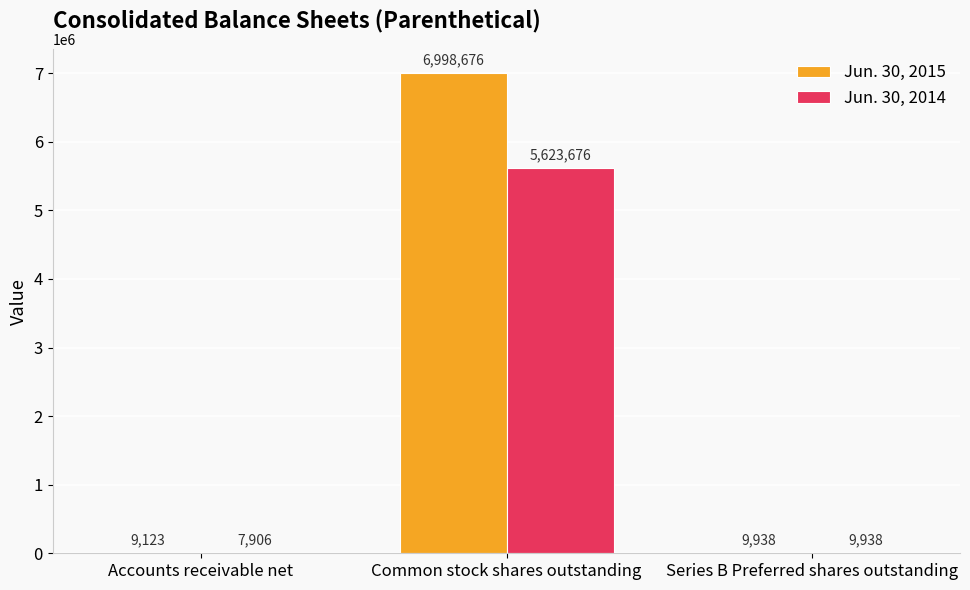

How many groups of bars are there?

3